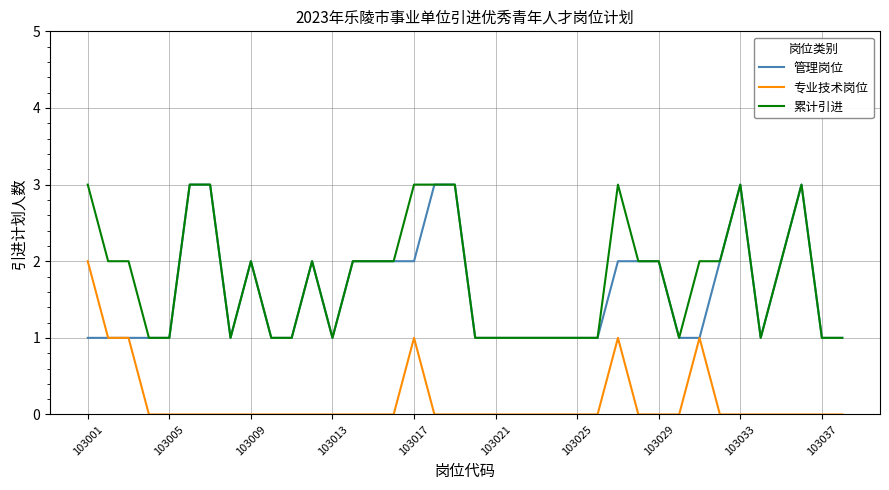

True or false: 累计引进 and 专业技术岗位 cross at least once.

False